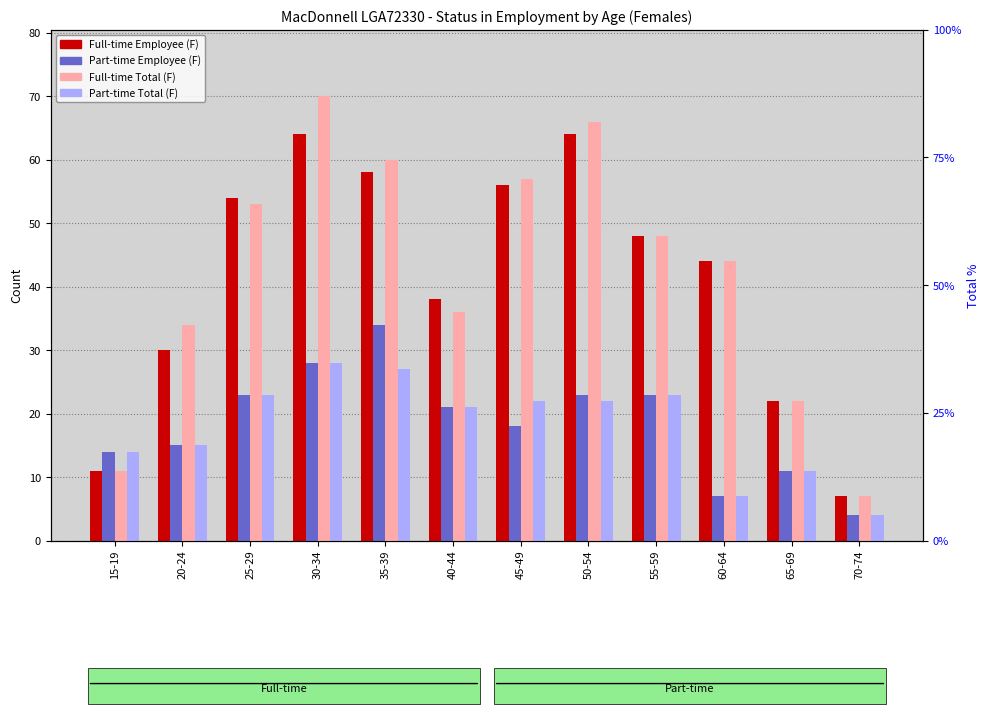

How many data points in Part-time Employee (F) are less than 21?

6